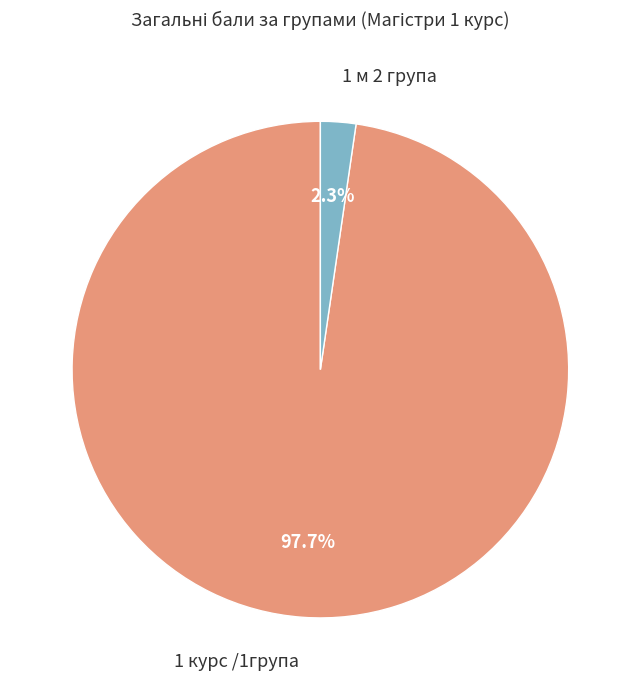

Combined, do 1 м 2 група and 1 курс /1група account for over 50%?

Yes